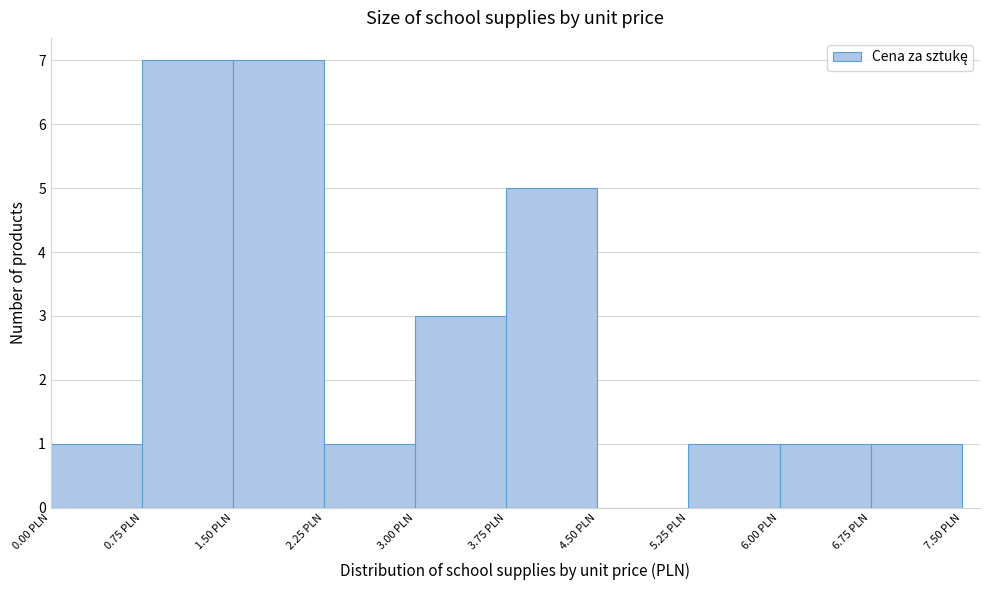

Reading left to right, transcribe this chart: for each bar, give the range it covers on the x-axis and its height. Neither the bar edges nor the heights are printed on the chart, so give them approximately, as read against the axes.

0.00 to 0.75: 1
0.75 to 1.50: 7
1.50 to 2.25: 7
2.25 to 3.00: 1
3.00 to 3.75: 3
3.75 to 4.50: 5
4.50 to 5.25: 0
5.25 to 6.00: 1
6.00 to 6.75: 1
6.75 to 7.50: 1